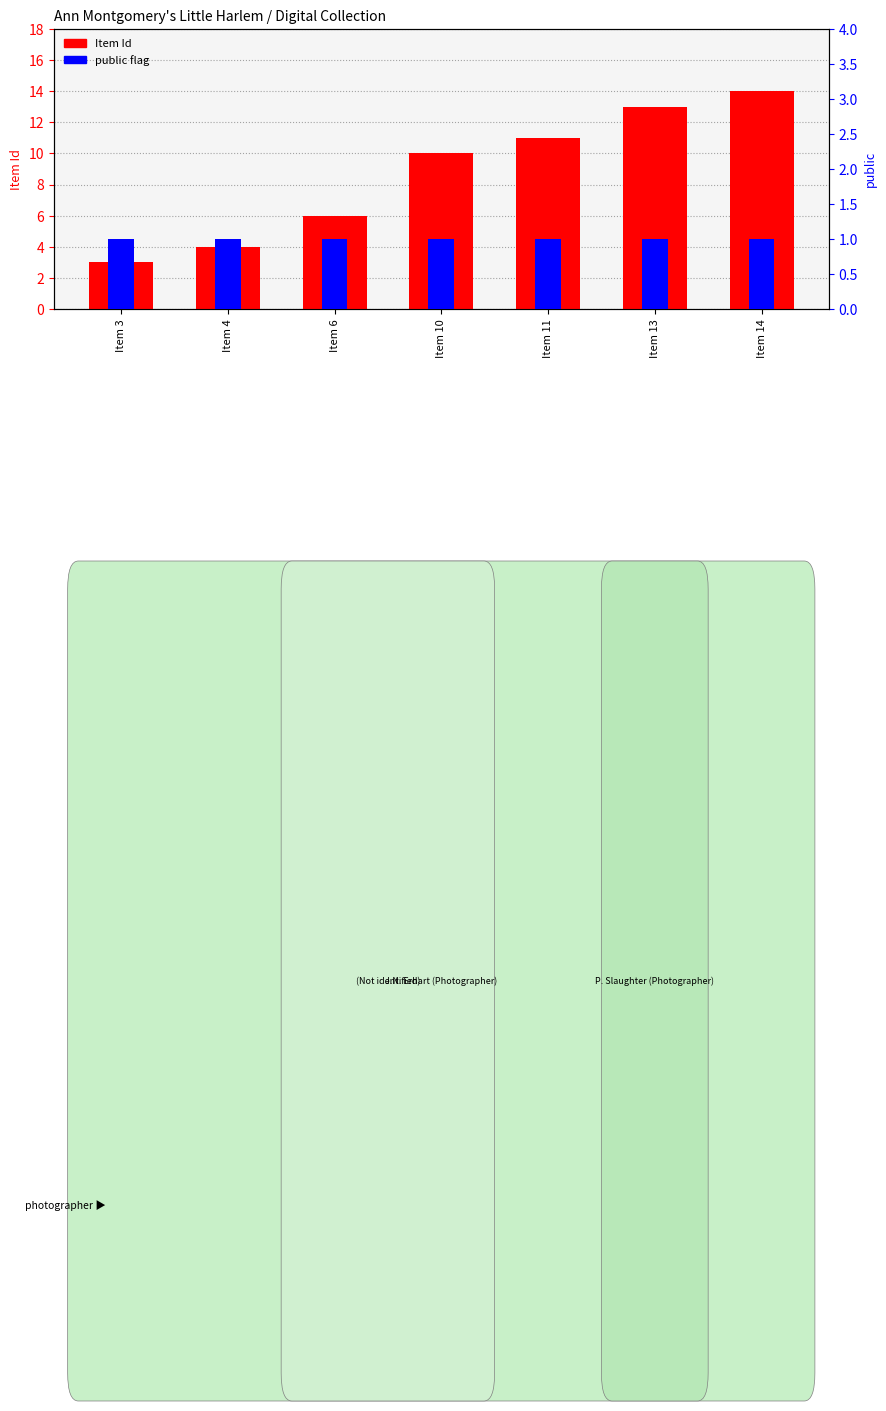

Rank the categories by Item Id (count) value from highest to lowest.

Item 14, Item 13, Item 11, Item 10, Item 6, Item 4, Item 3